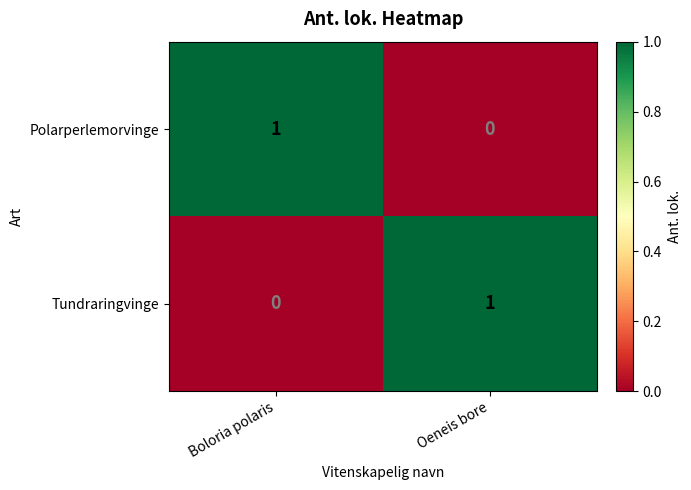

How many positive values does the Tundraringvinge series have?

1